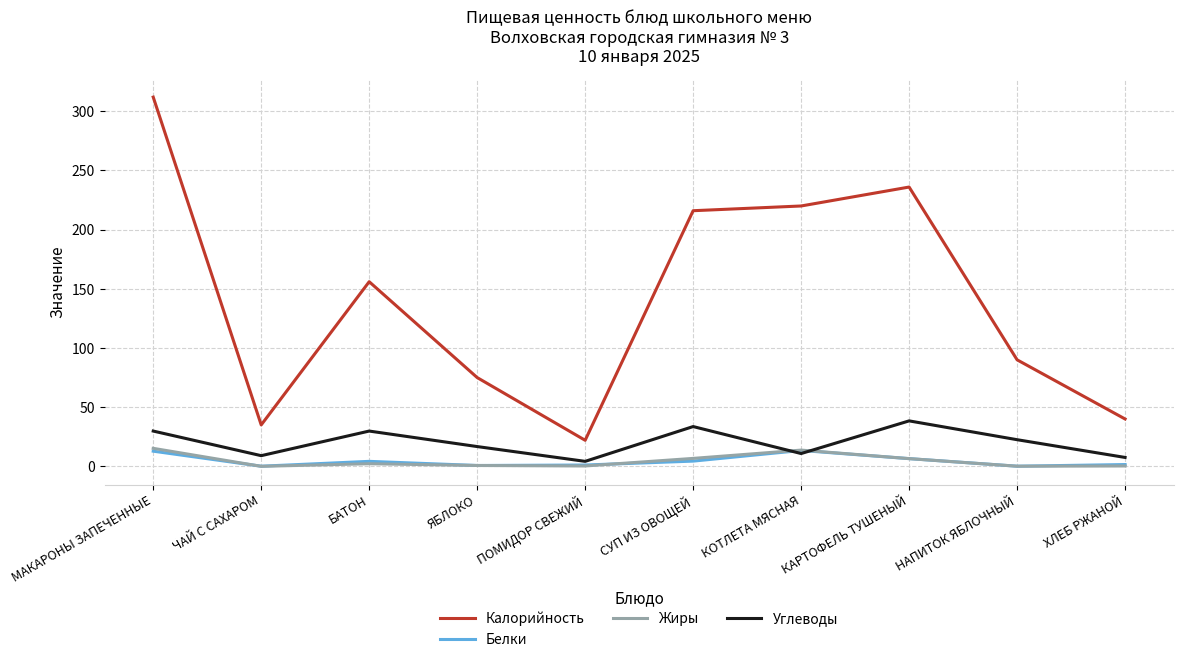

True or false: Жиры and Калорийность intersect in this chart.

False